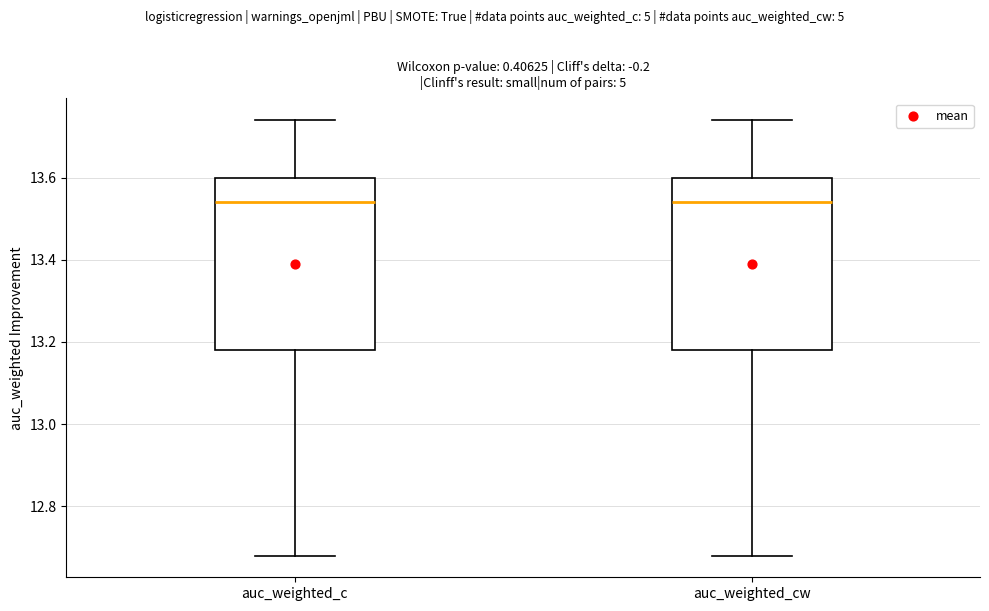

Where is the lower edge of the box for auc_weighted_cw on the y-axis? The values are not printed on the chart, so give them approximately, as read against the axis.

13.18